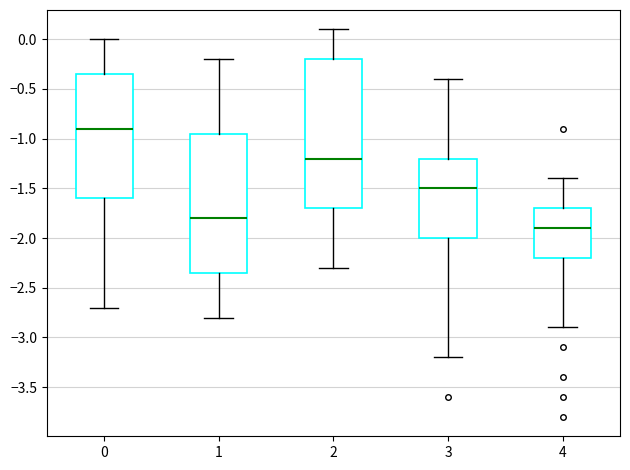

Which box is the tallest, from its lower edge to its upper edge?

2